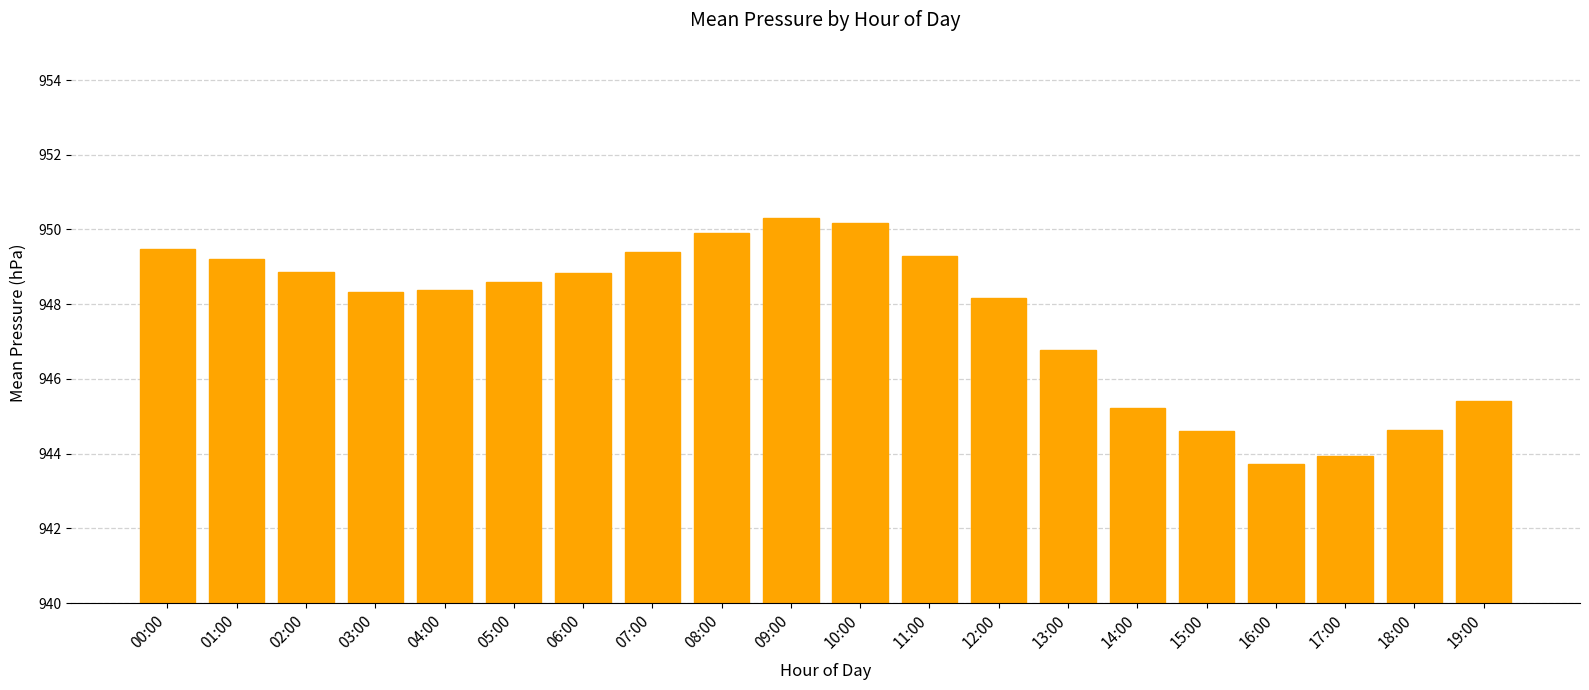

At which label is the value closest to 947?

13:00